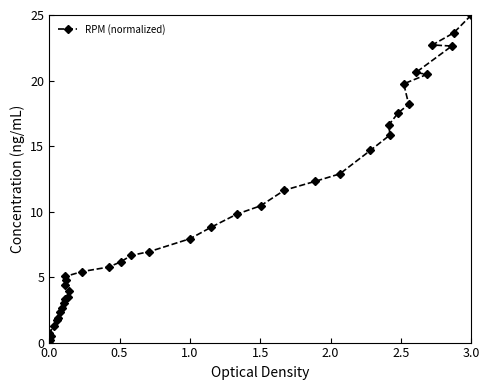

What is the greatest value displayed?

25.0